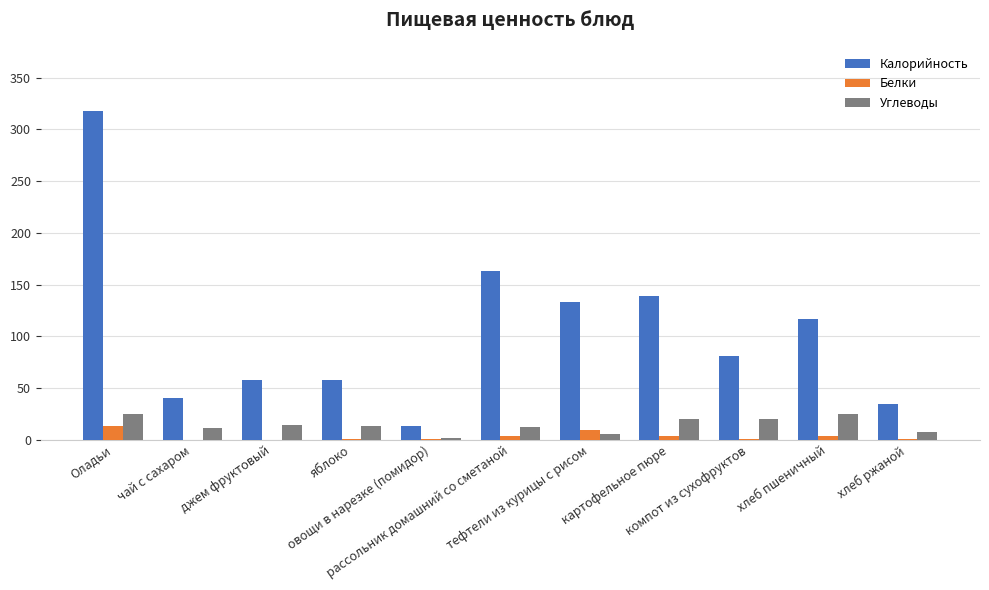

What are all the series names shown in the legend?

Калорийность, Белки, Углеводы